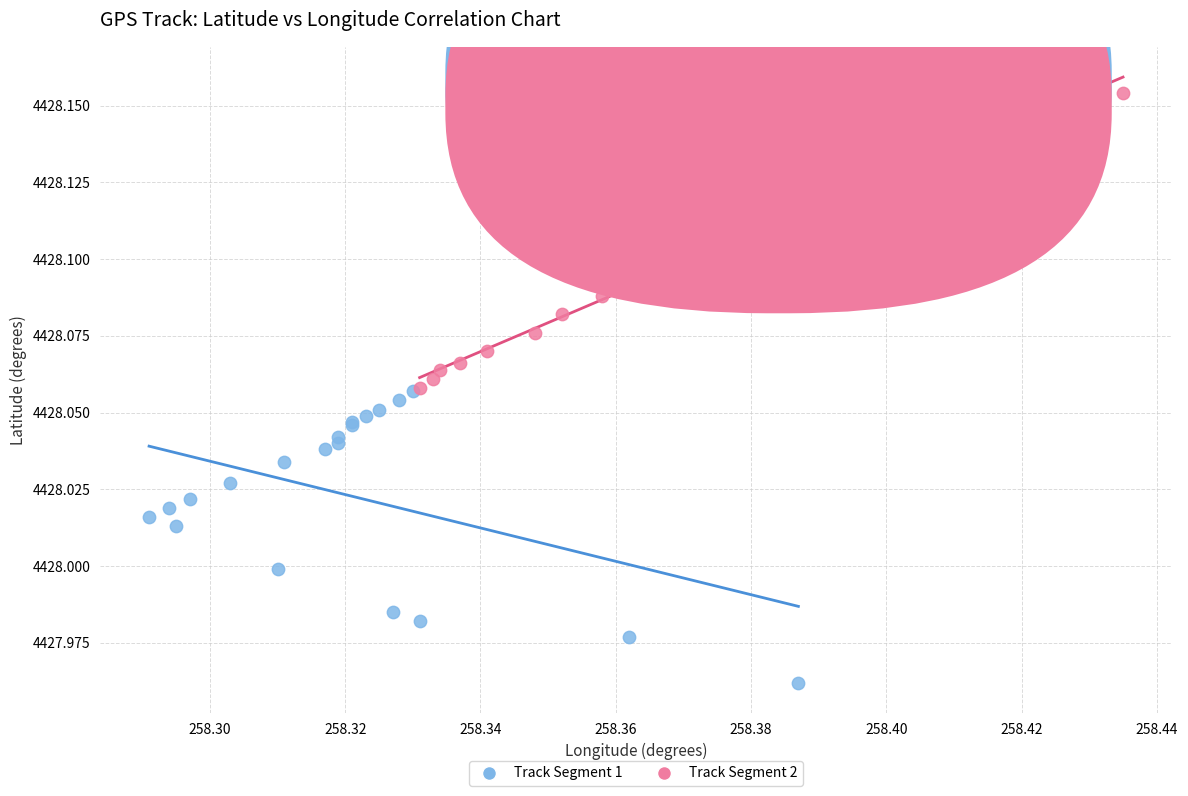

Which series reaches the maximum Y coordinate?

Track Segment 2